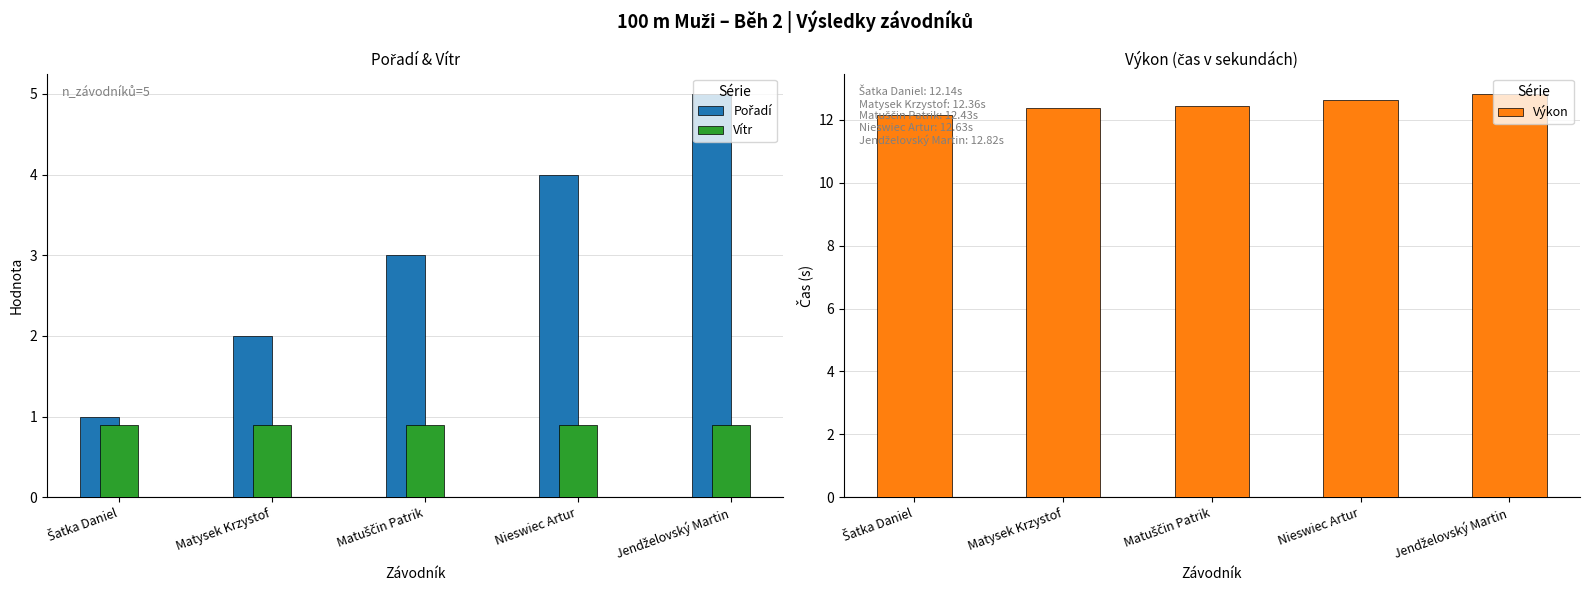

What is the difference between the Pořadí values at Matysek Krzystof and Šatka Daniel?

1.0